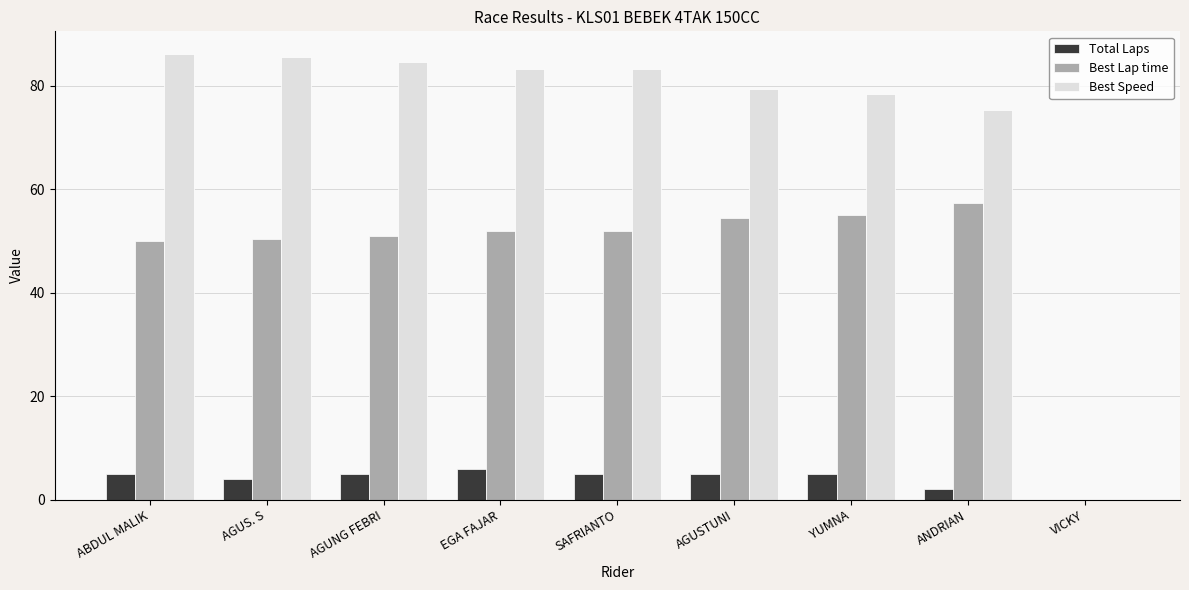

What value does the Best Lap time series have at SAFRIANTO?

51.9